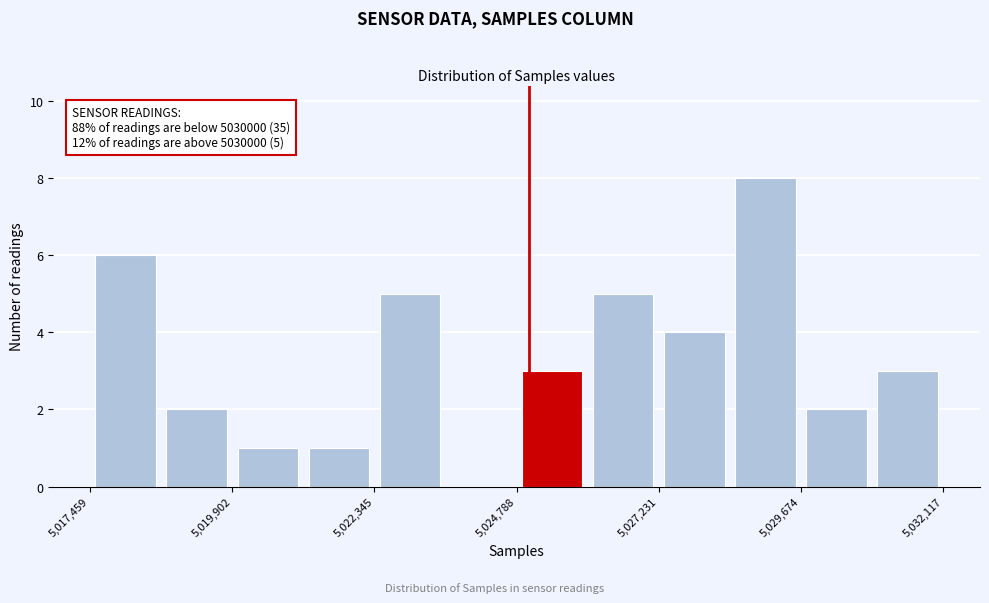

Read against the x-axis, roughly where is the centre of the tallest bar?

5029000